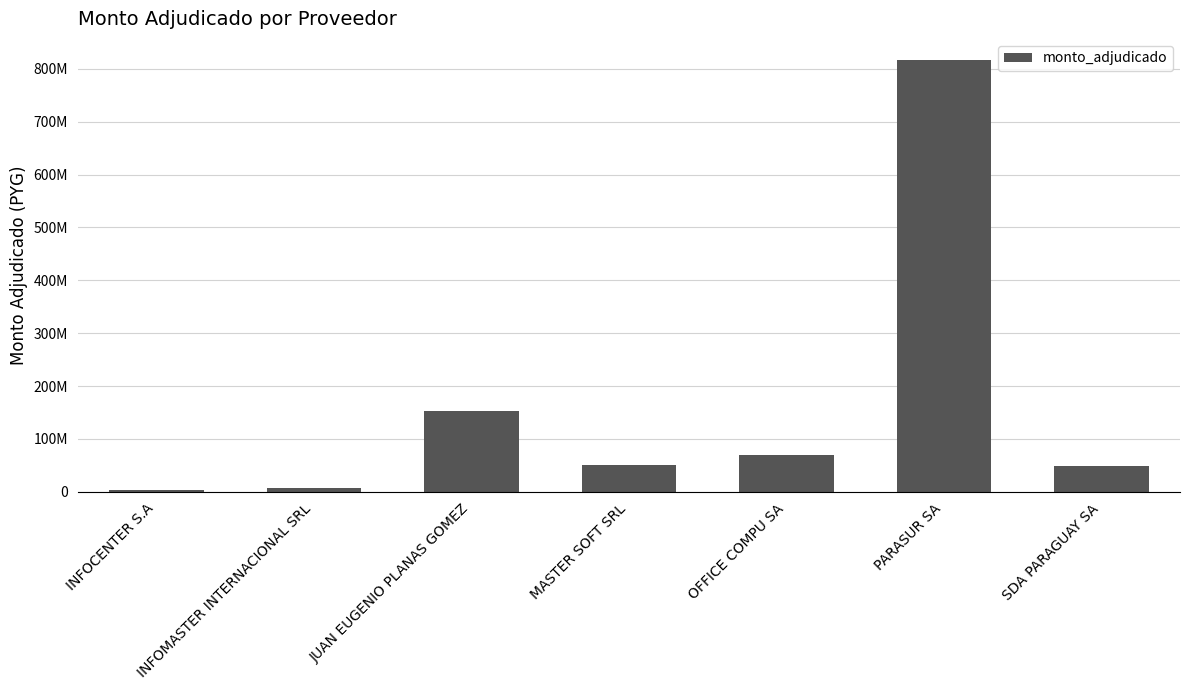

What is the difference between the maximum and second lowest values?

807546353